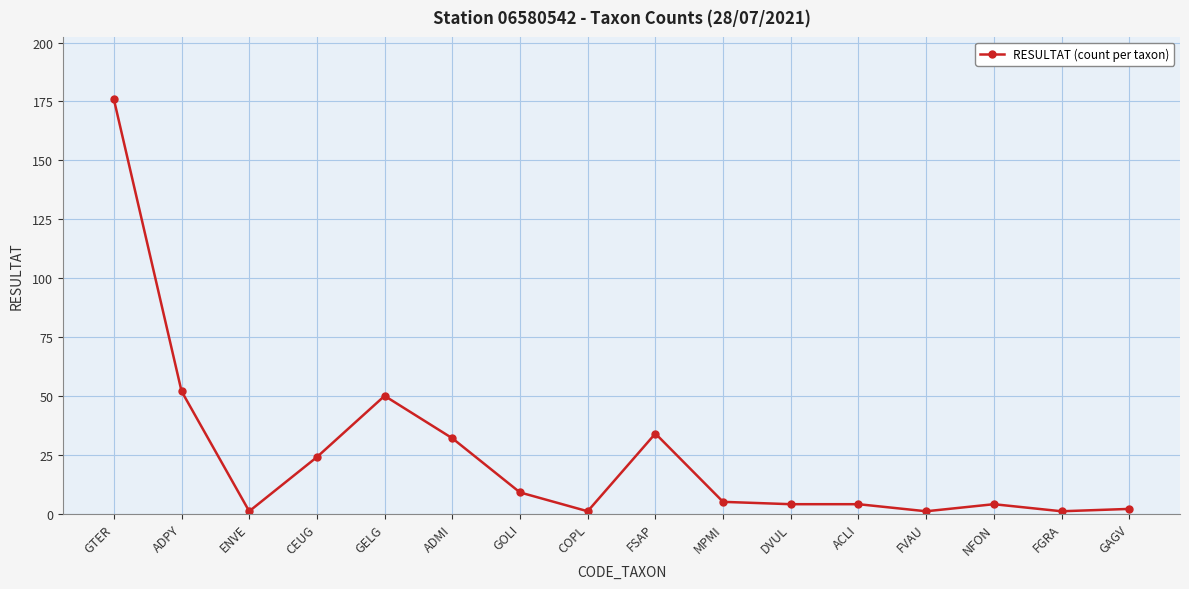

Reading left to right, what are all the values shown in this chart?

176	52	1	24	50	32	9	1	34	5	4	4	1	4	1	2